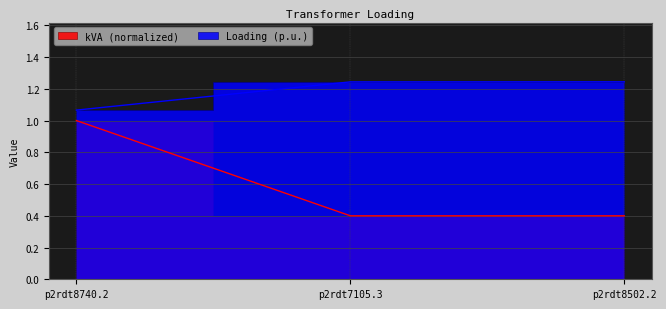

What is the lowest value of the Loading (p.u.) series?

1.1